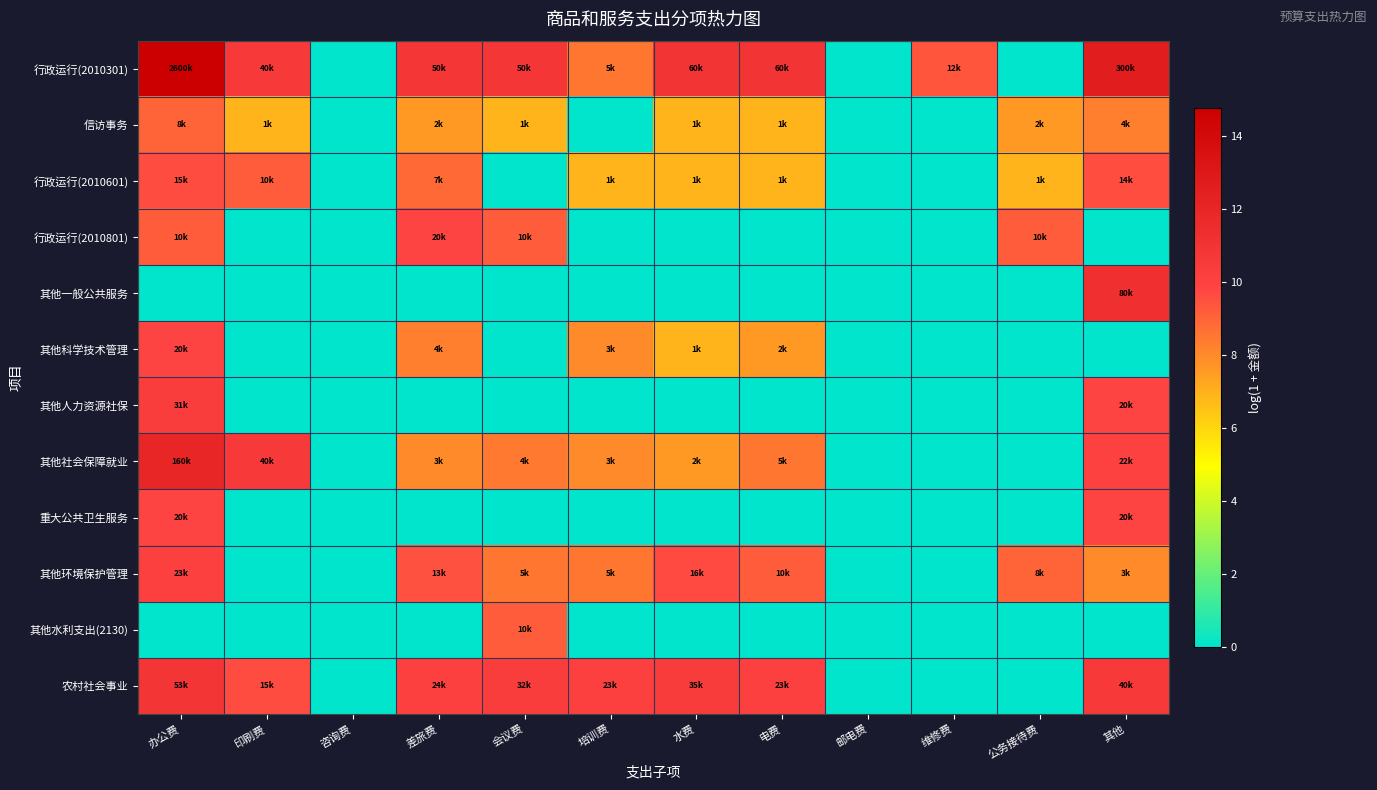

What is the total value across all series at 维修费?

9.4